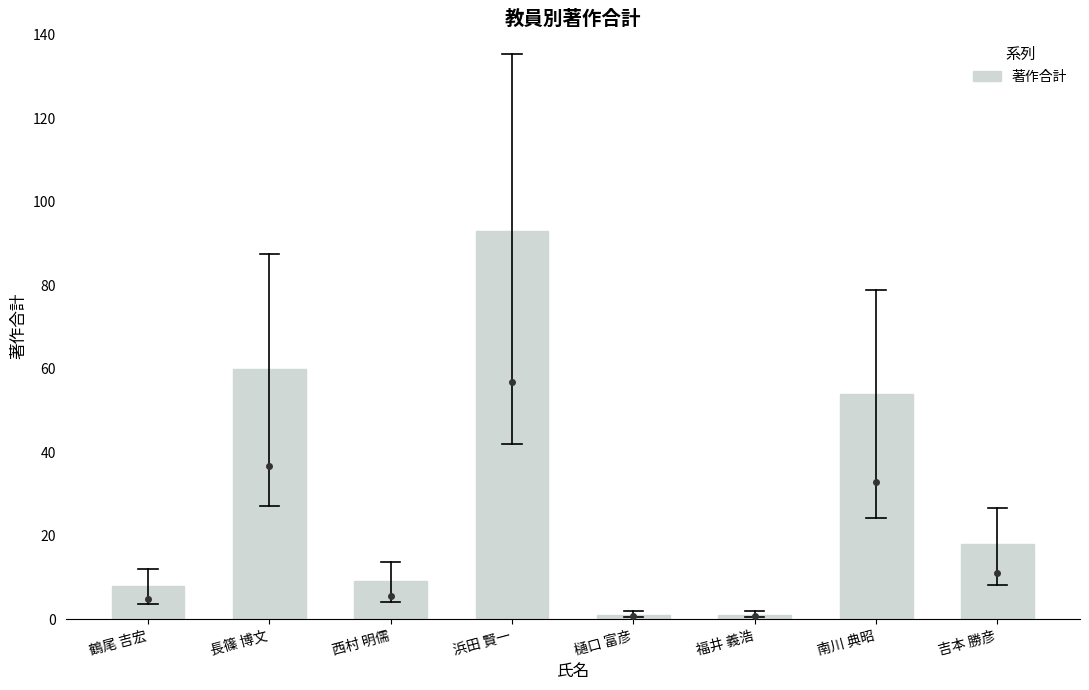

At which category does the chart reach its peak across all series?

浜田 賢一